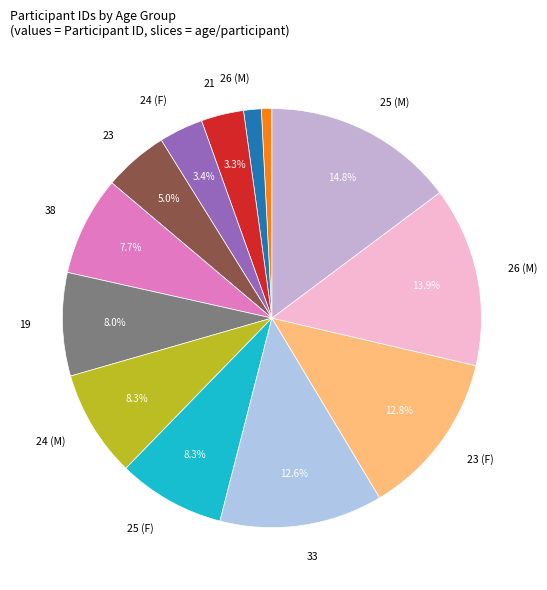

Is there a majority slice in this chart?

No